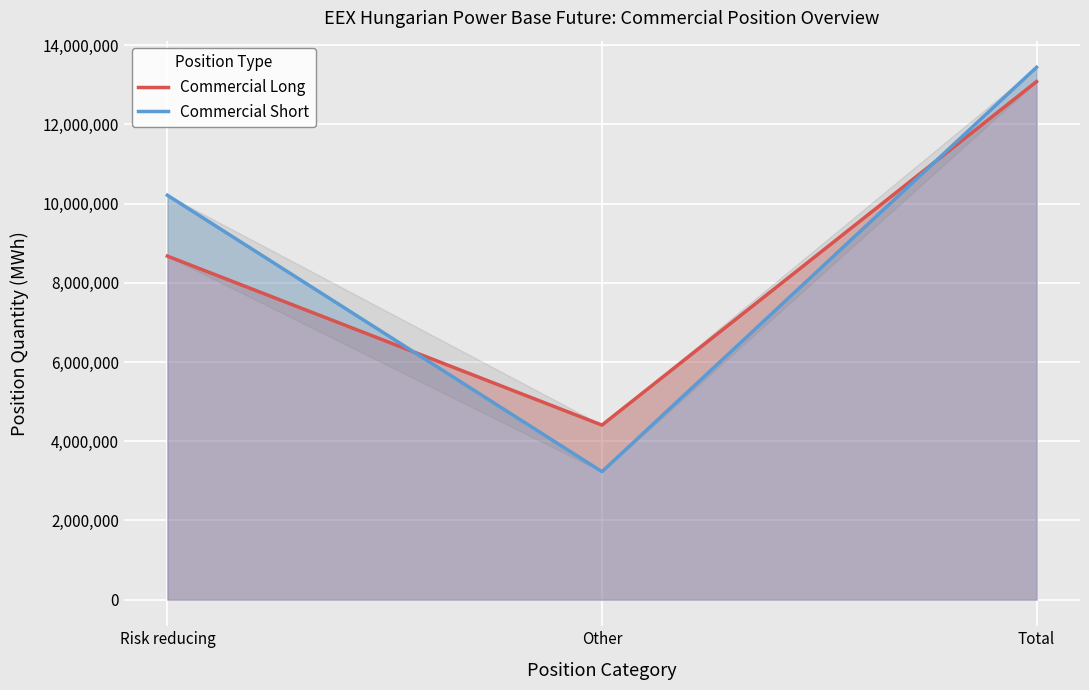

What is the lowest value of the Commercial Short series?

3231727